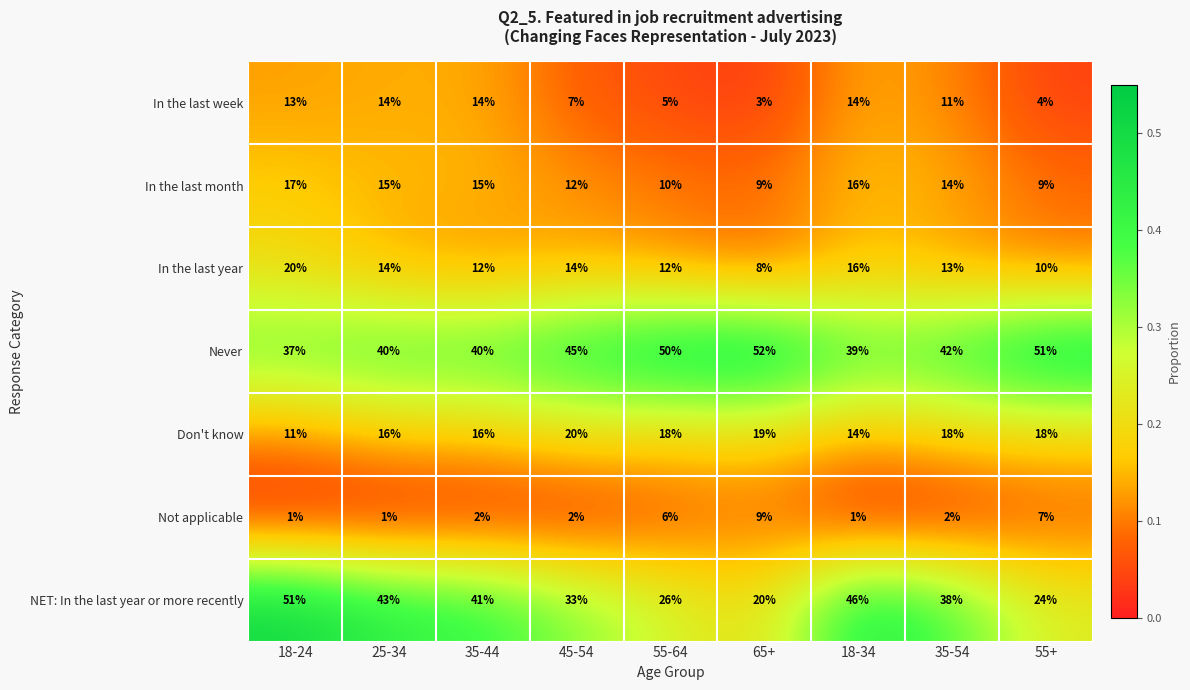

The In the last week series shows 15 at 35-54. True or false?

False